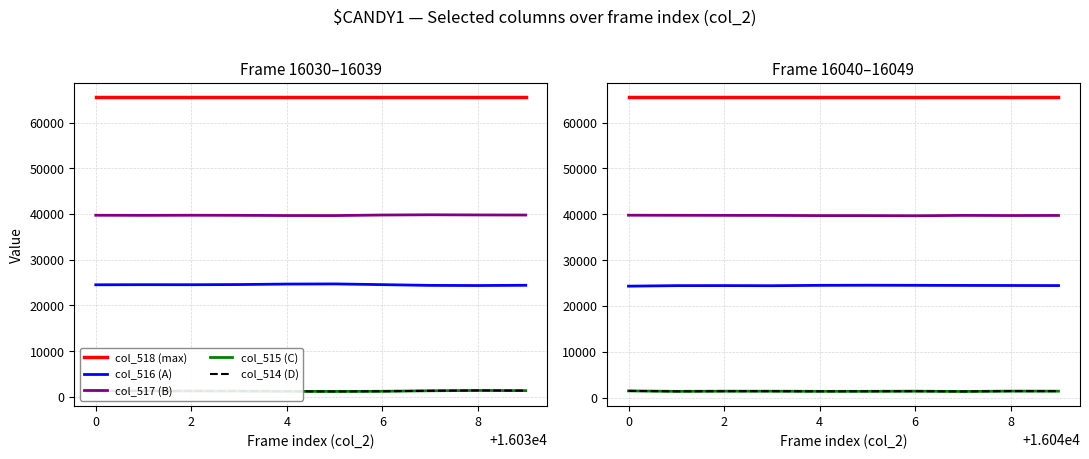

The value of col_517 (B) at 0 is 39767. True or false?

True